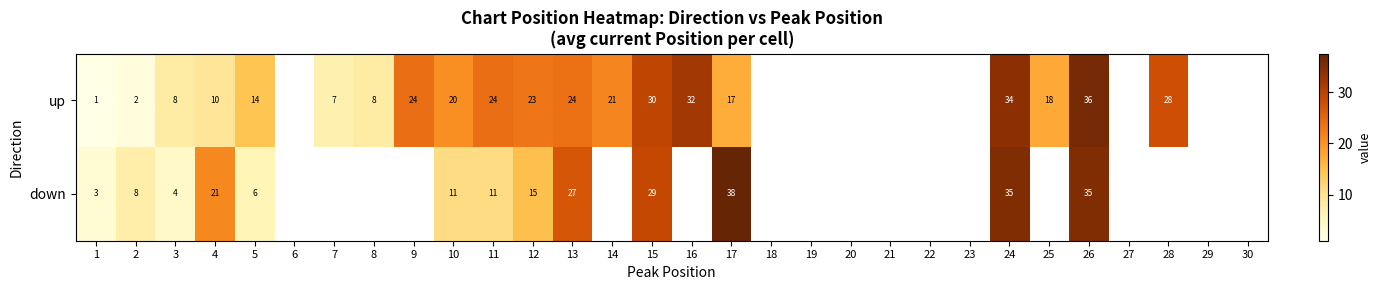

What is the total value across all series at 15?

59